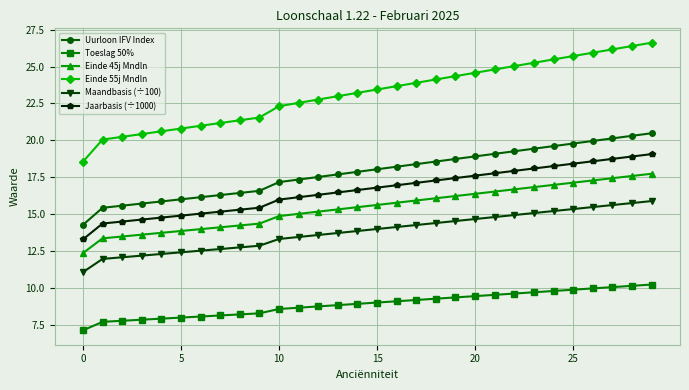

Rank the series by their maximum value, from highest to lowest.

Einde 55j Mndln, Uurloon IFV Index, Jaarbasis (÷1000), Einde 45j Mndln, Maandbasis (÷100), Toeslag 50%